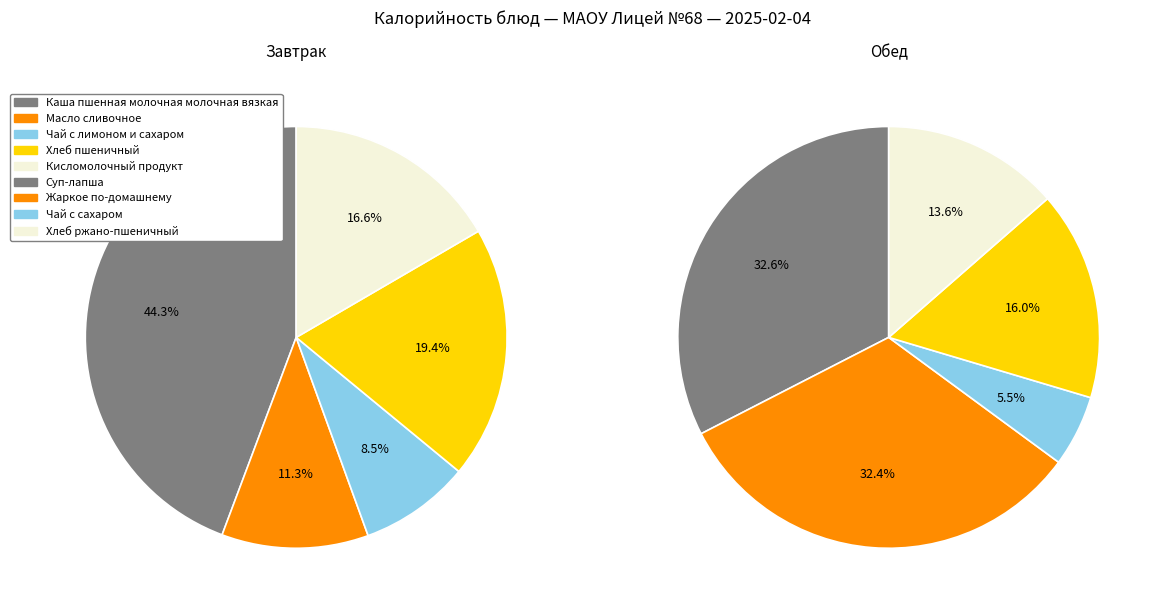

True or false: Хлеб пшеничный (завтрак) accounts for 1% of the total.

False